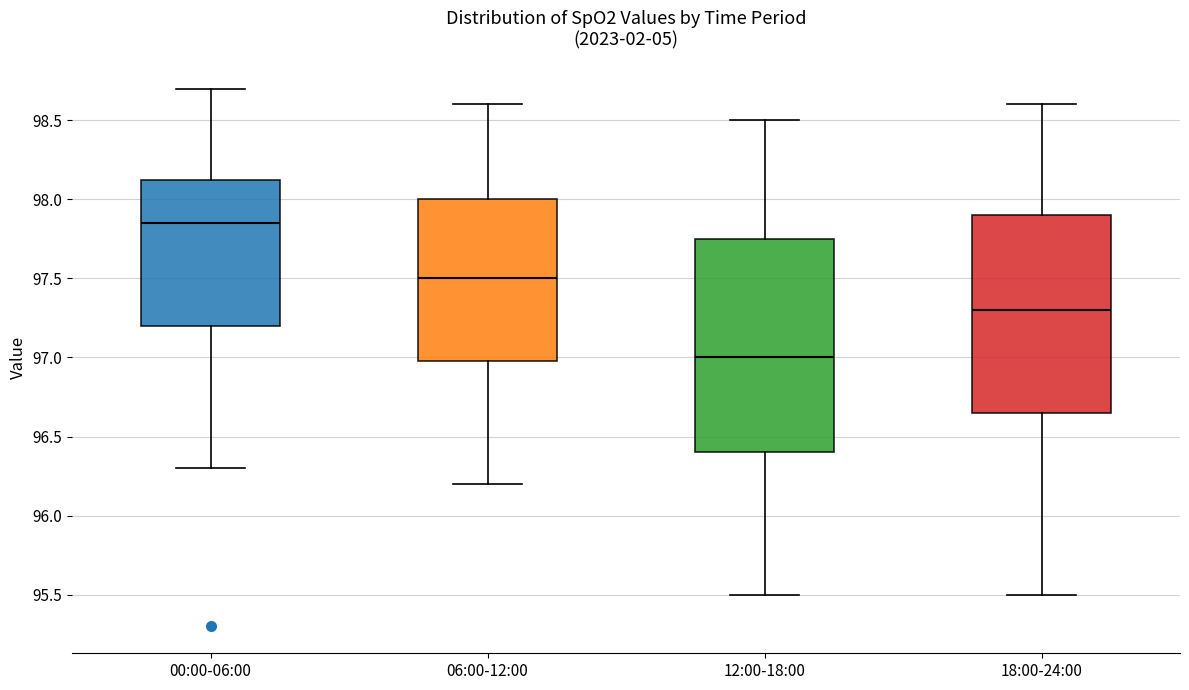

Reading left to right, read every box against the y-axis: the position of its median line, the range the box covers, and the ends of its whiskers. The values are not printed on the chart, so give them approximately, as read against the axis.

00:00-06:00: median 97.85, box 97.20 to 98.15, whiskers 96.30 to 98.70
06:00-12:00: median 97.50, box 97.00 to 98.00, whiskers 96.20 to 98.60
12:00-18:00: median 97.00, box 96.40 to 97.75, whiskers 95.50 to 98.50
18:00-24:00: median 97.30, box 96.65 to 97.90, whiskers 95.50 to 98.60